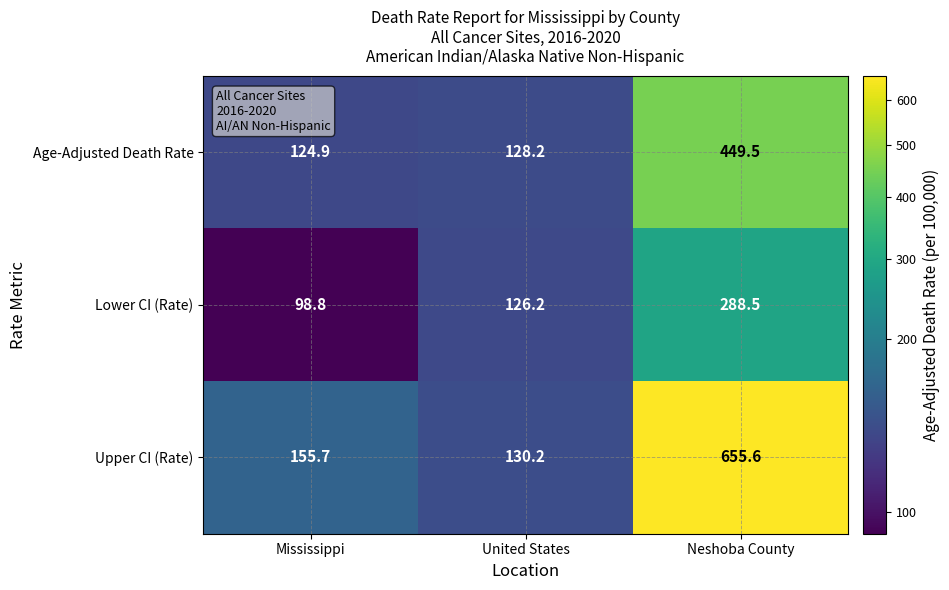

Count the number of categories in the chart.

3